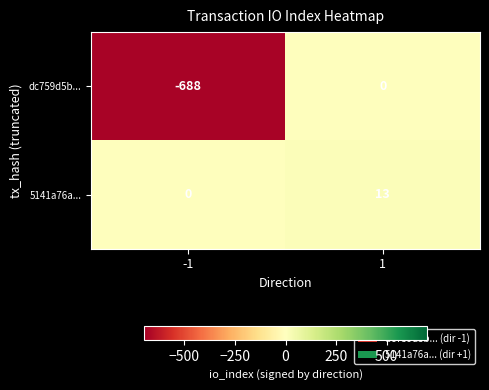

Rank the series by their maximum value, from lowest to highest.

dc759d5b..., 5141a76a...